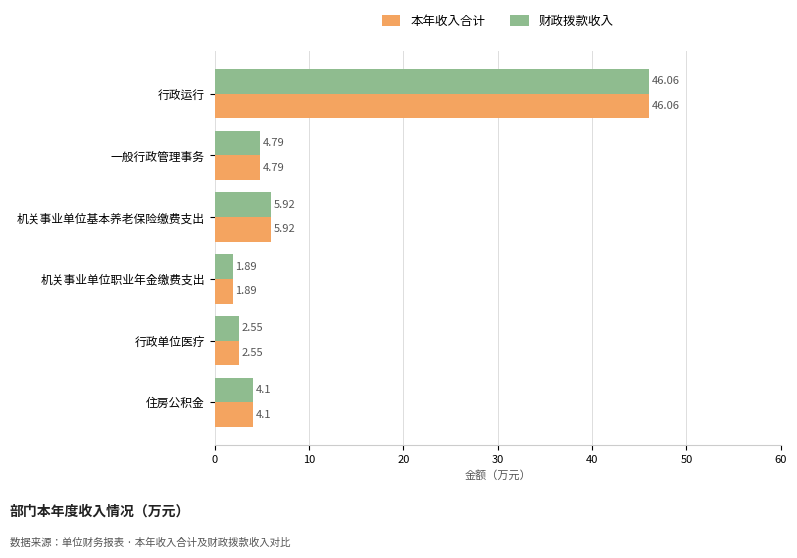

Rank the categories by 财政拨款收入 value from highest to lowest.

行政运行, 机关事业单位基本养老保险缴费支出, 一般行政管理事务, 住房公积金, 行政单位医疗, 机关事业单位职业年金缴费支出